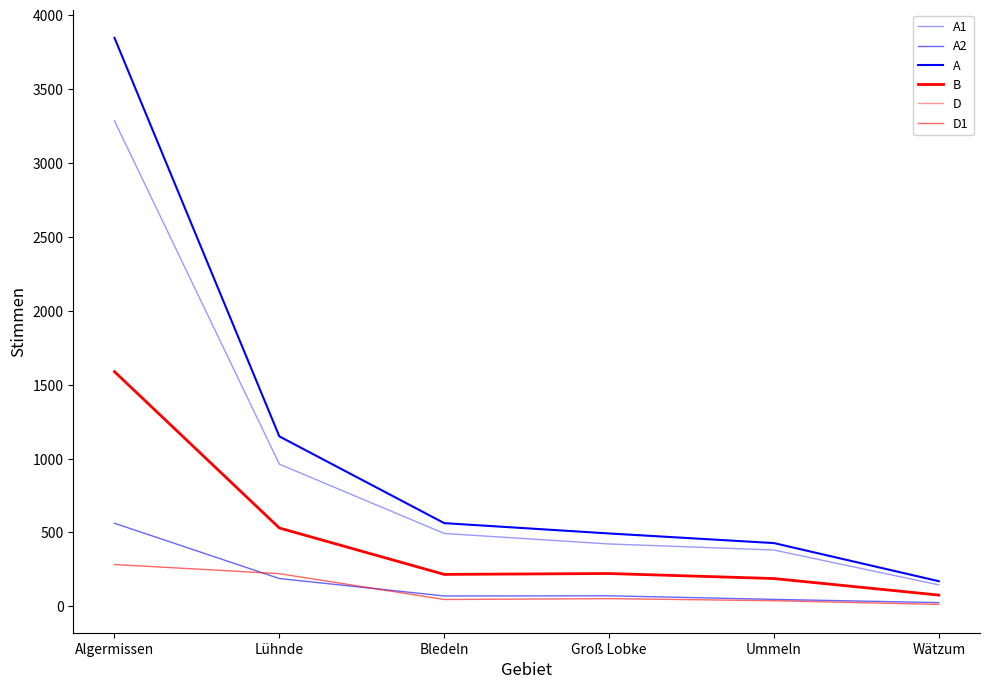

Which series has the largest range (max minus min)?

A